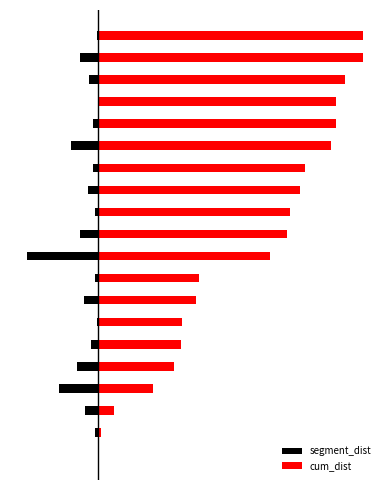

What is the smallest value displayed?

-0.3